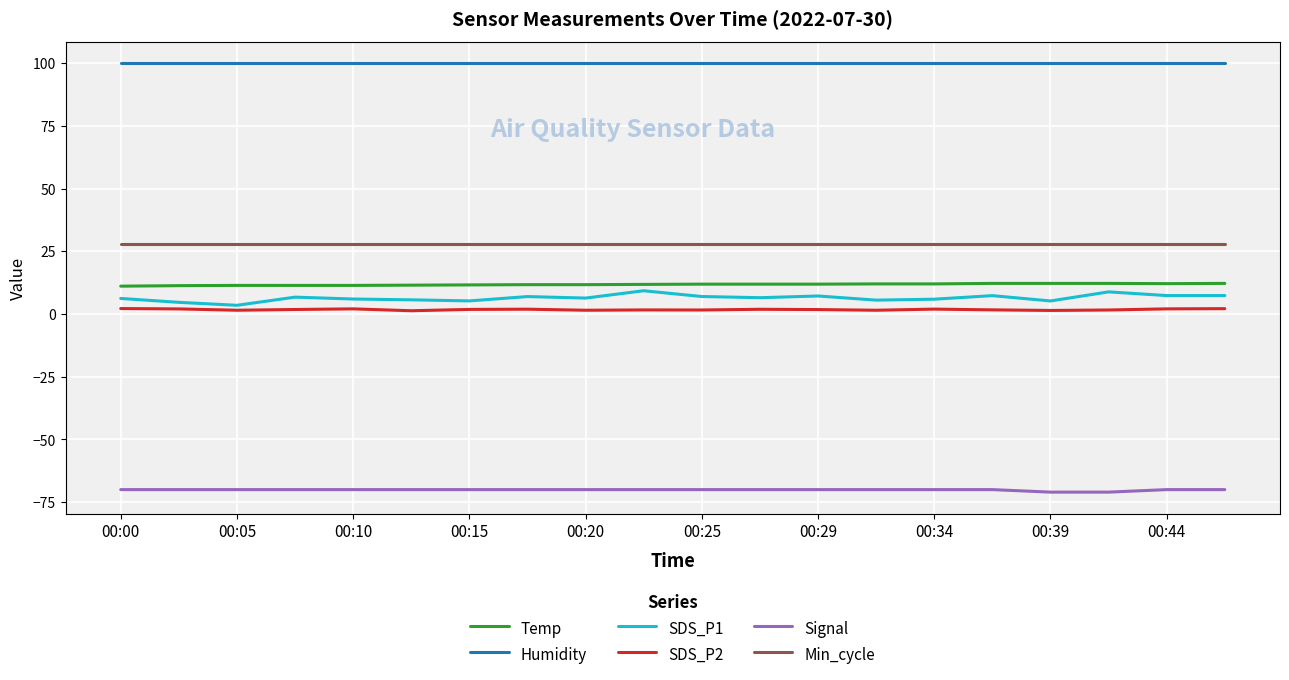

What are all the series names shown in the legend?

Temp, Humidity, SDS_P1, SDS_P2, Signal, Min_cycle